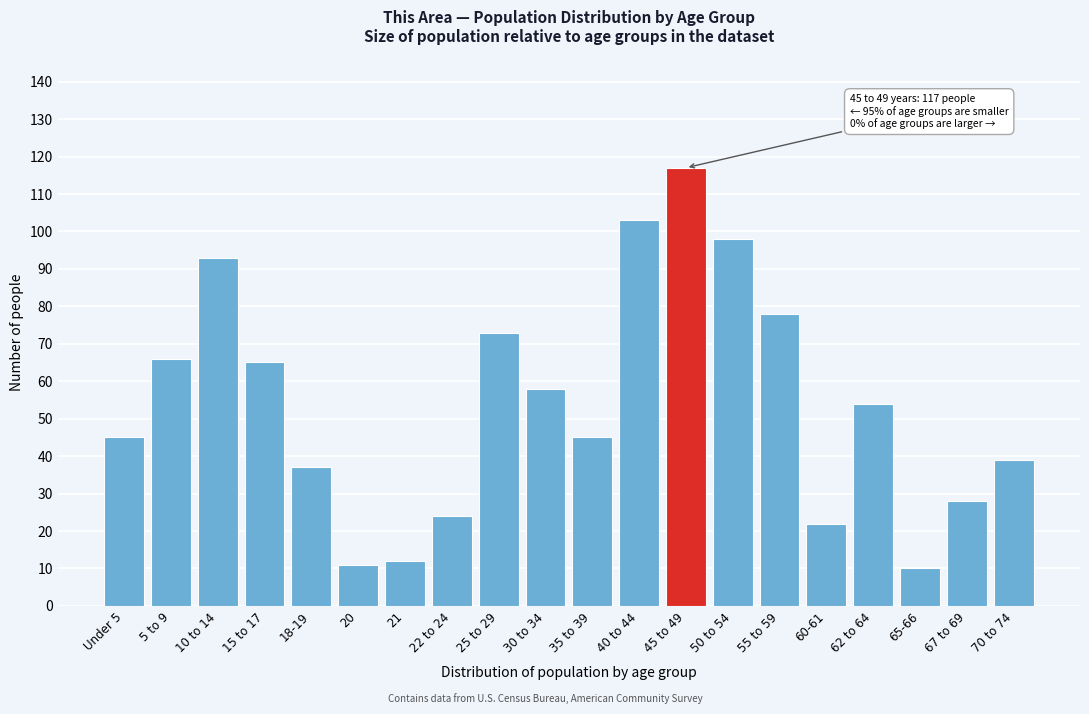

Reading left to right, list all the values displayed in this chart.

Under 5=45	5 to 9=66	10 to 14=93	15 to 17=65	18-19=37	20=11	21=12	22 to 24=24	25 to 29=73	30 to 34=58	35 to 39=45	40 to 44=103	45 to 49=117	50 to 54=98	55 to 59=78	60-61=22	62 to 64=54	65-66=10	67 to 69=28	70 to 74=39